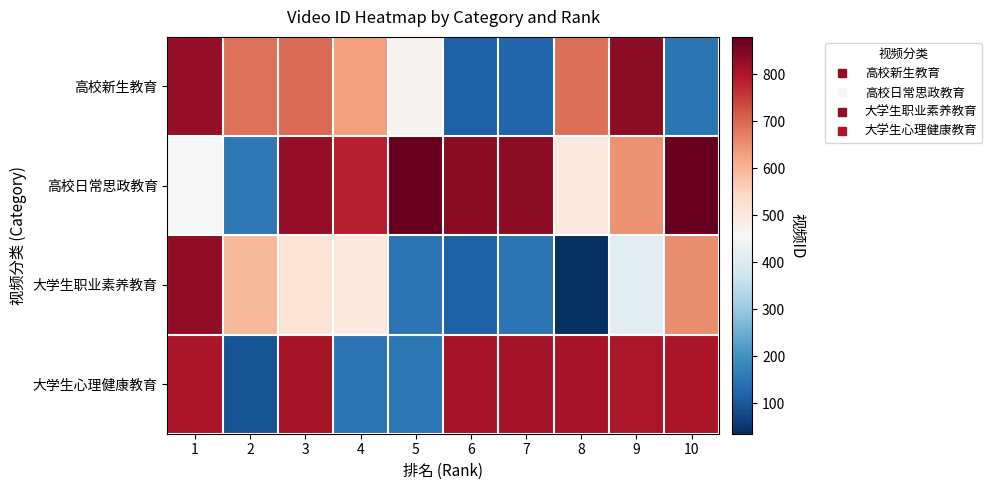

Reading right to left, what are all the values shown in this chart?

高校新生教育: 10=149	9=836	8=691	7=118	6=112	5=470	4=631	3=697	2=687	1=829
高校日常思政教育: 10=877	9=646	8=500	7=837	6=839	5=880	4=787	3=828	2=156	1=459
大学生职业素养教育: 10=653	9=413	8=35	7=147	6=113	5=146	4=498	3=515	2=596	1=831
大学生心理健康教育: 10=802	9=798	8=807	7=808	6=806	5=153	4=145	3=805	2=94	1=803